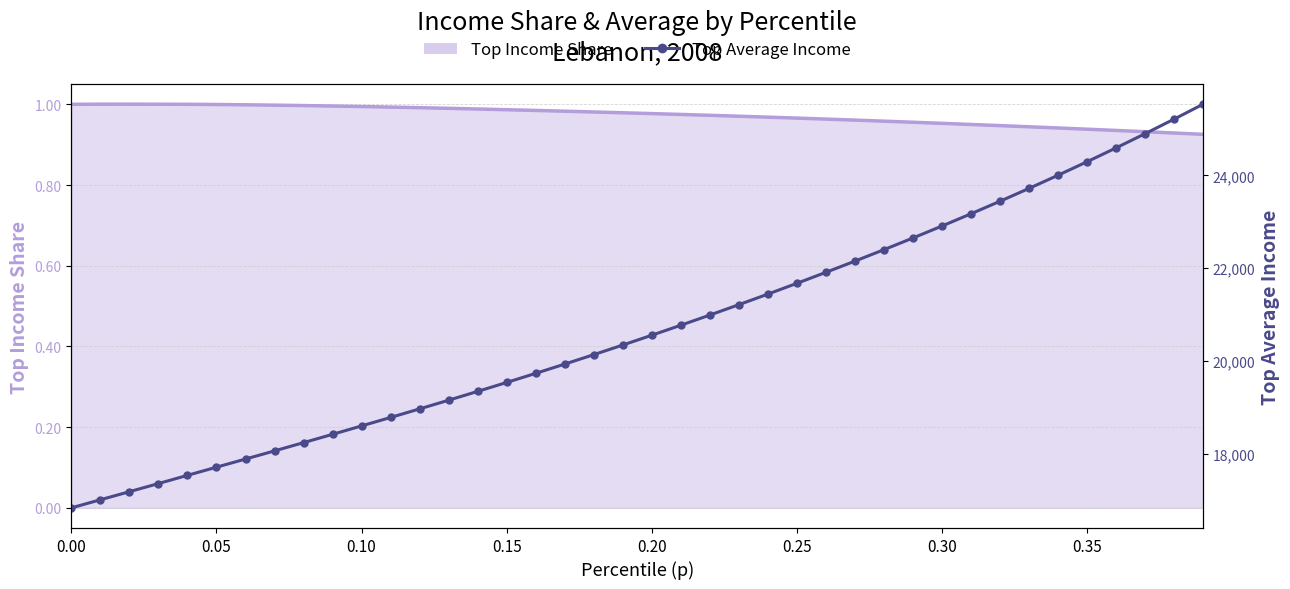

Is the value of topsh (line) at 24 greater than the value of topavg at 0.25?

No